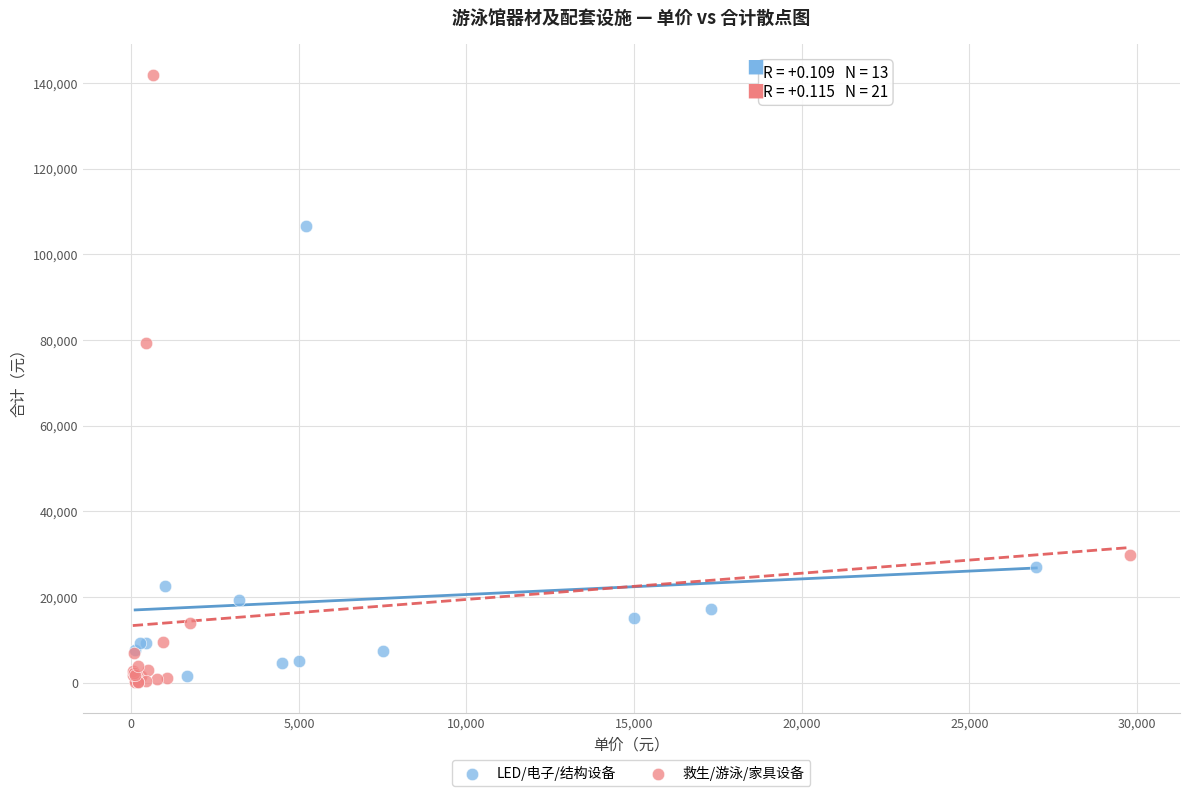

Which series contains the lowest Y value?

救生/游泳/家具设备